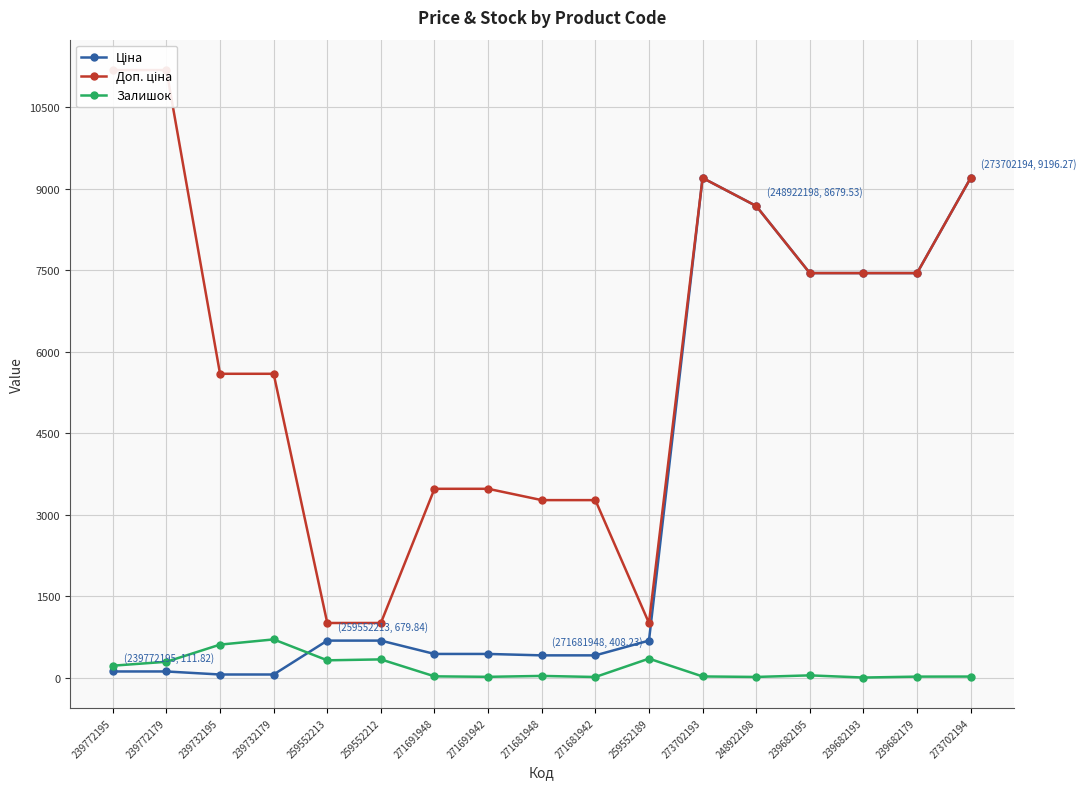

In Доп. ціна, how many points are lower than both neighbors (excluding endpoints)?

1